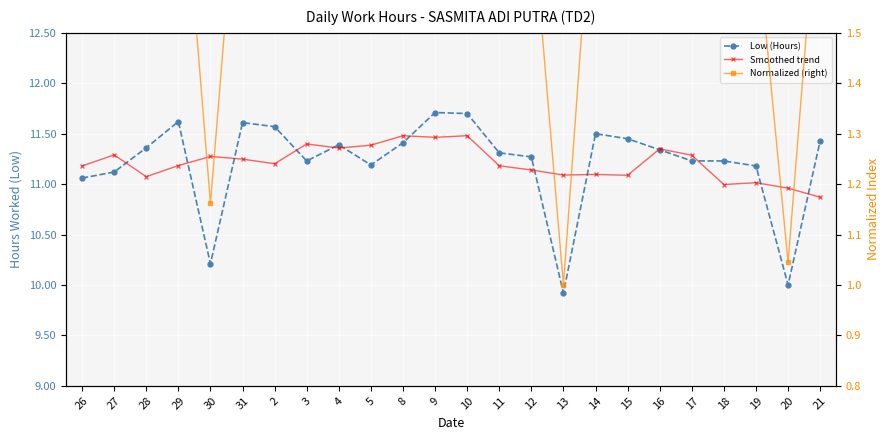

Reading left to right, list all the values displayed in this chart.

Low (Hours): 11.1	11.1	11.4	11.6	10.2	11.6	11.6	11.2	11.4	11.2	11.4	11.7	11.7	11.3	11.3	9.9	11.5	11.4	11.3	11.2	11.2	11.2	10.0	11.4
Smoothed trend: 11.2	11.3	11.1	11.2	11.3	11.2	11.2	11.4	11.4	11.4	11.5	11.5	11.5	11.2	11.1	11.1	11.1	11.1	11.3	11.3	11.0	11.0	11.0	10.9
Normalized (right): 1.6	1.7	1.8	1.9	1.2	1.9	1.9	1.7	1.8	1.7	1.8	2.0	2.0	1.8	1.8	1.0	1.9	1.9	1.8	1.7	1.7	1.7	1.0	1.8